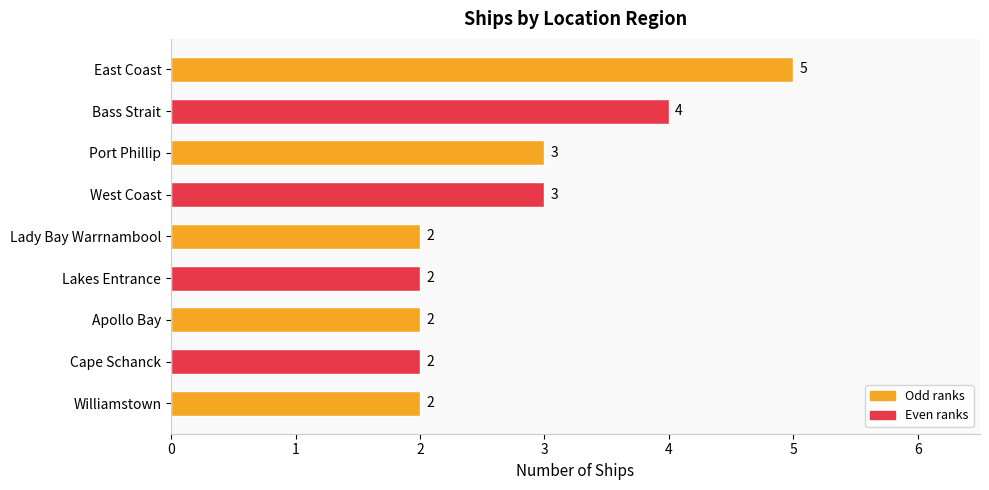

Reading bottom to top, extract all data points from this chart.

2	2	2	2	2	3	3	4	5